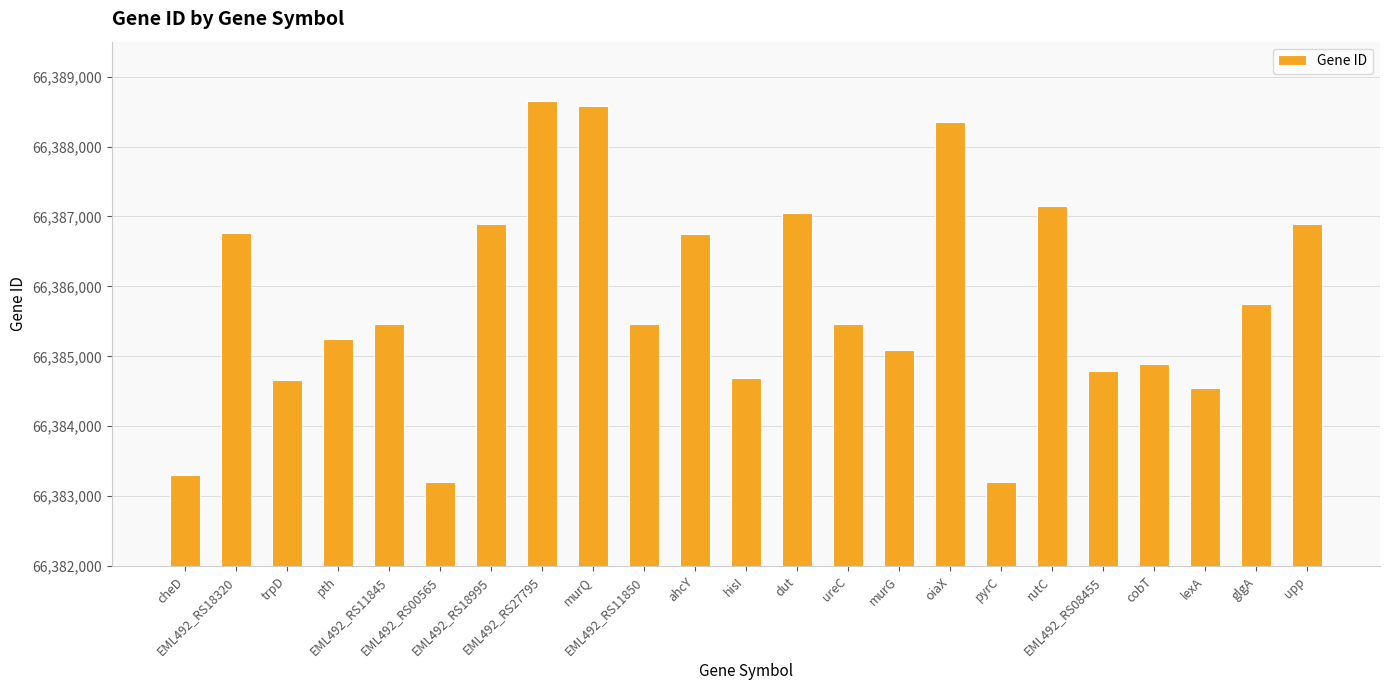

The value at EML492_RS11845 is 66385465. True or false?

True